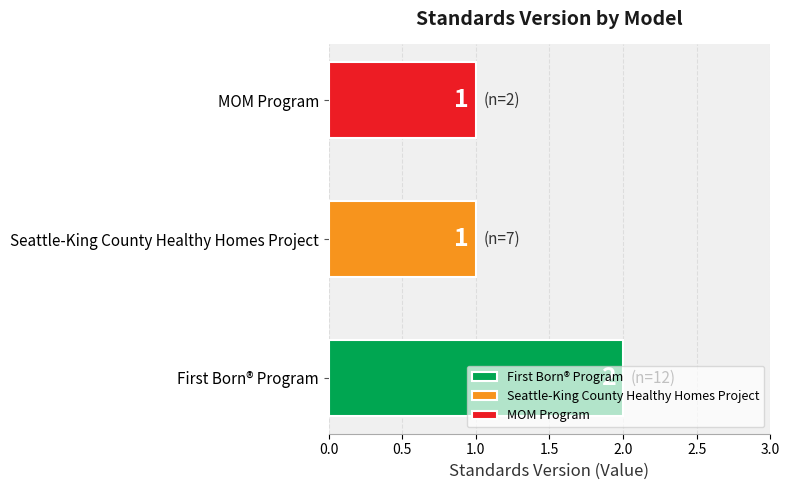

Rank the categories by value from highest to lowest.

First Born® Program, Seattle-King County Healthy Homes Project, MOM Program